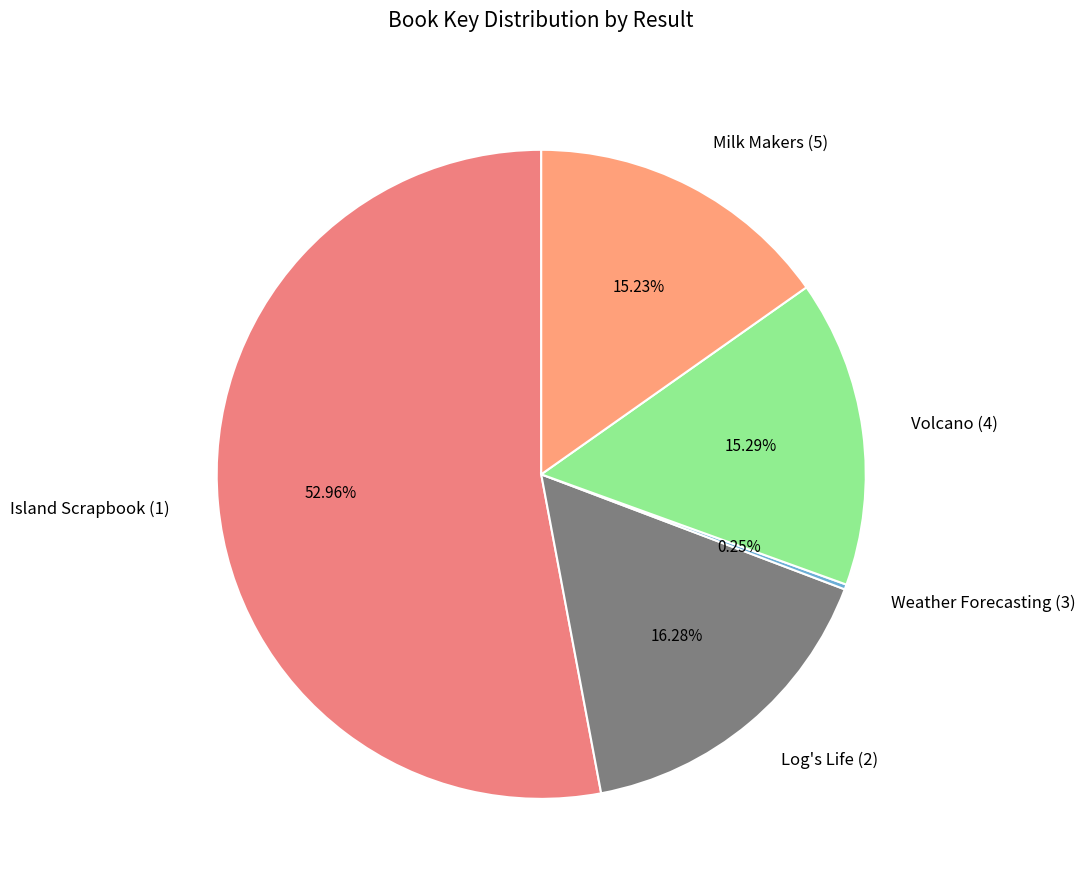

To the nearest percent, what is the combined percentage of Volcano (4) and Log's Life (2)?

32%